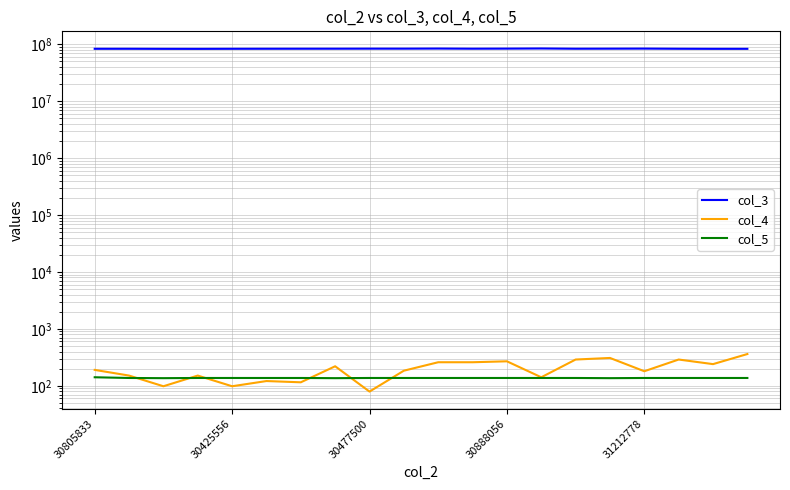

What is the spread (max minus min) of values at 30425556?

83576013